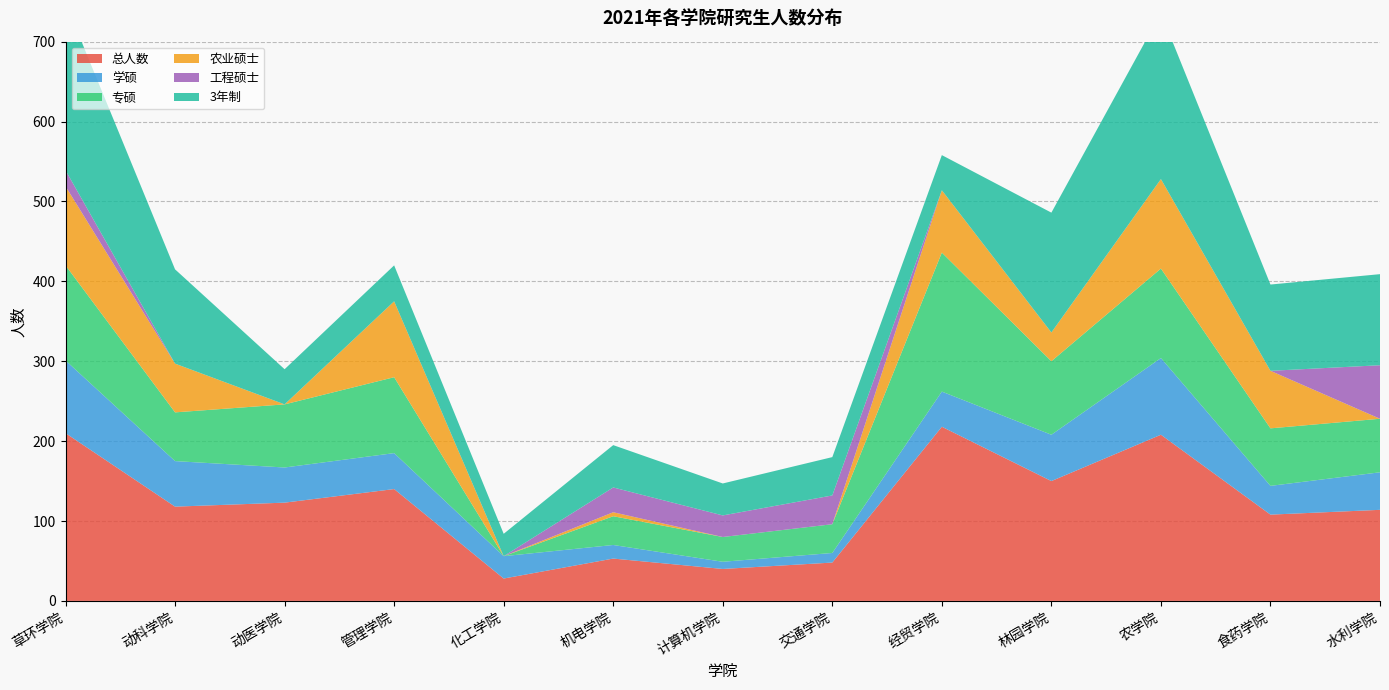

Reading left to right, what are all the values shown in this chart?

总人数: 210	118	123	140	28	53	40	48	218	150	208	108	114
学硕: 91	57	44	45	28	17	9	12	44	58	96	36	47
专硕: 119	61	79	95	0	36	31	36	174	92	112	72	67
农业硕士: 99	61	0	95	0	5	0	0	78	36	112	72	0
工程硕士: 20	0	0	0	0	31	27	36	0	0	0	0	67
3年制: 210	118	44	45	28	53	40	48	44	150	208	108	114